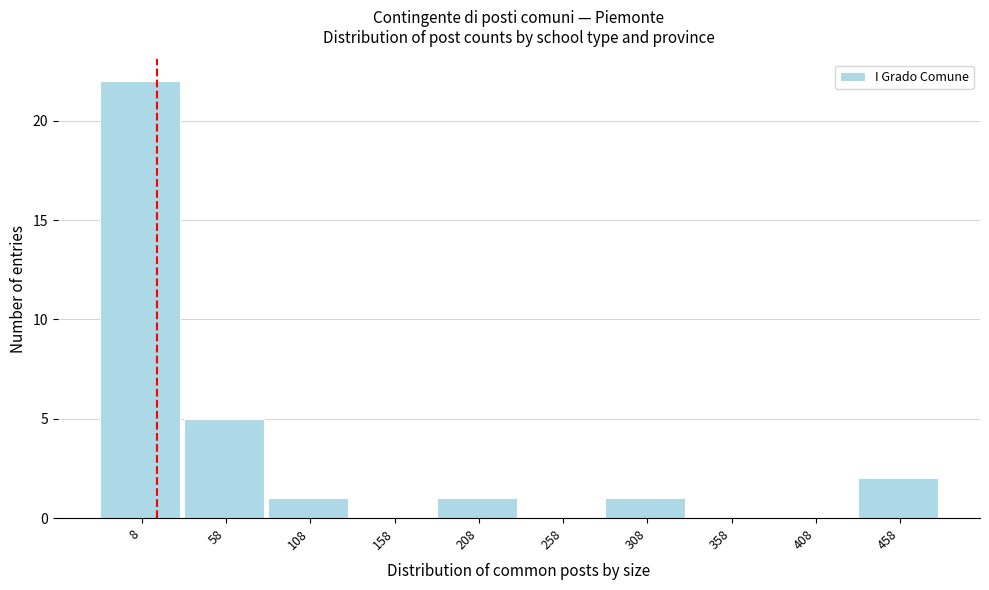

Reading left to right, list all the values displayed in this chart.

8=22	58=5	108=1	158=0	208=1	258=0	308=1	358=0	408=0	458=2